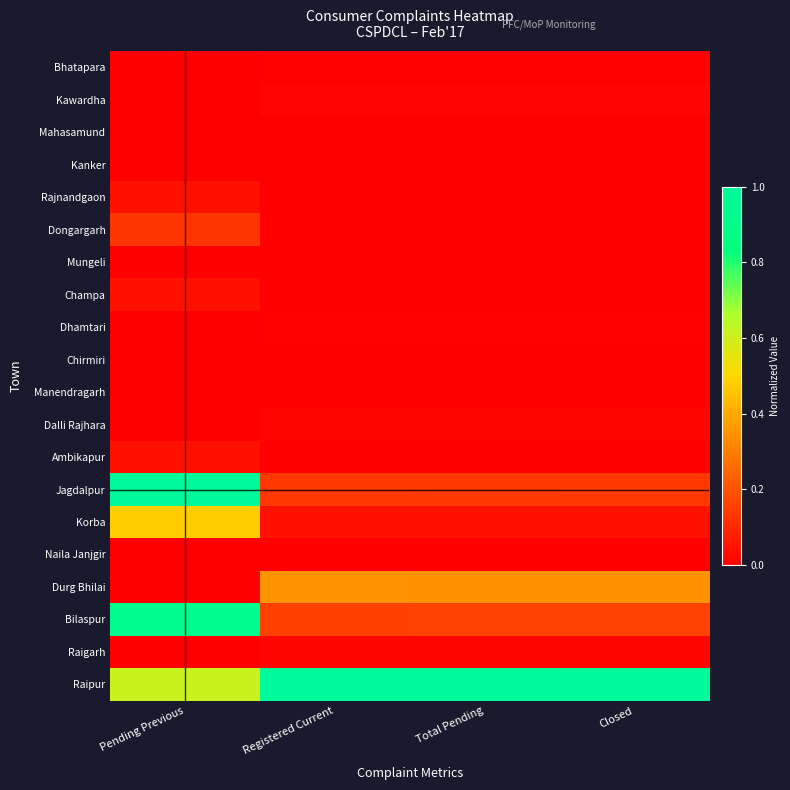

Reading left to right, what are all the values shown in this chart?

Bhatapara: Pending Previous=0.0	Registered Current=0.0	Total Pending=0.0	Closed=0.0
Kawardha: Pending Previous=0.0	Registered Current=0.0	Total Pending=0.0	Closed=0.0
Mahasamund: Pending Previous=0.0	Registered Current=0.0	Total Pending=0.0	Closed=0.0
Kanker: Pending Previous=0.0	Registered Current=0.0	Total Pending=0.0	Closed=0.0
Rajnandgaon: Pending Previous=0.0	Registered Current=0.0	Total Pending=0.0	Closed=0.0
Dongargarh: Pending Previous=0.1	Registered Current=0.0	Total Pending=0.0	Closed=0.0
Mungeli: Pending Previous=0.0	Registered Current=0.0	Total Pending=0.0	Closed=0.0
Champa: Pending Previous=0.0	Registered Current=0.0	Total Pending=0.0	Closed=0.0
Dhamtari: Pending Previous=0.0	Registered Current=0.0	Total Pending=0.0	Closed=0.0
Chirmiri: Pending Previous=0.0	Registered Current=0.0	Total Pending=0.0	Closed=0.0
Manendragarh: Pending Previous=0.0	Registered Current=0.0	Total Pending=0.0	Closed=0.0
Dalli Rajhara: Pending Previous=0.0	Registered Current=0.0	Total Pending=0.0	Closed=0.0
Ambikapur: Pending Previous=0.0	Registered Current=0.0	Total Pending=0.0	Closed=0.0
Jagdalpur: Pending Previous=1.0	Registered Current=0.1	Total Pending=0.1	Closed=0.1
Korba: Pending Previous=0.5	Registered Current=0.0	Total Pending=0.0	Closed=0.0
Naila Janjgir: Pending Previous=0.0	Registered Current=0.0	Total Pending=0.0	Closed=0.0
Durg Bhilai: Pending Previous=0.0	Registered Current=0.3	Total Pending=0.3	Closed=0.3
Bilaspur: Pending Previous=0.9	Registered Current=0.2	Total Pending=0.2	Closed=0.2
Raigarh: Pending Previous=0.0	Registered Current=0.0	Total Pending=0.0	Closed=0.0
Raipur: Pending Previous=0.6	Registered Current=1.0	Total Pending=1.0	Closed=1.0